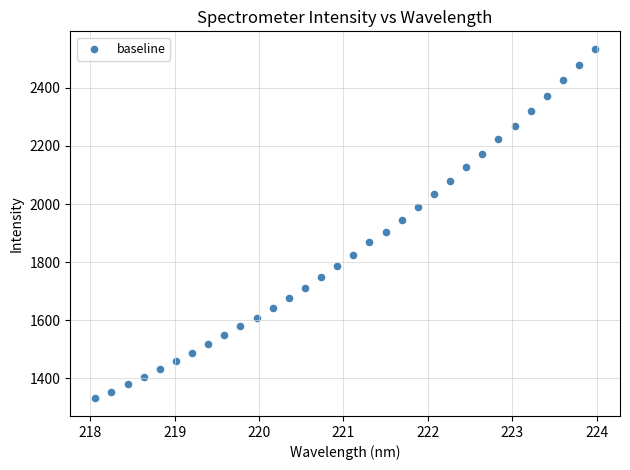

What is the range of Y values (max minus min)?

1202.8